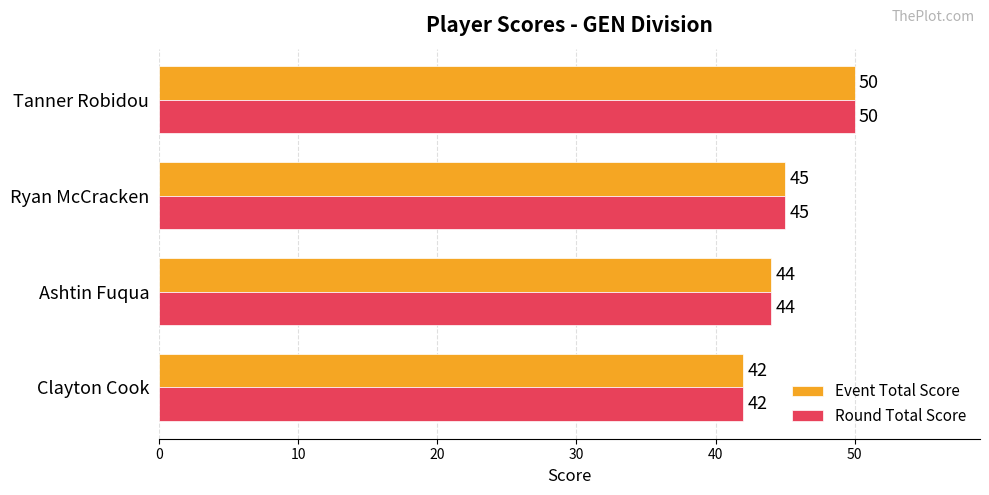

True or false: Event Total Score has a value of 44 at Ashtin Fuqua.

True